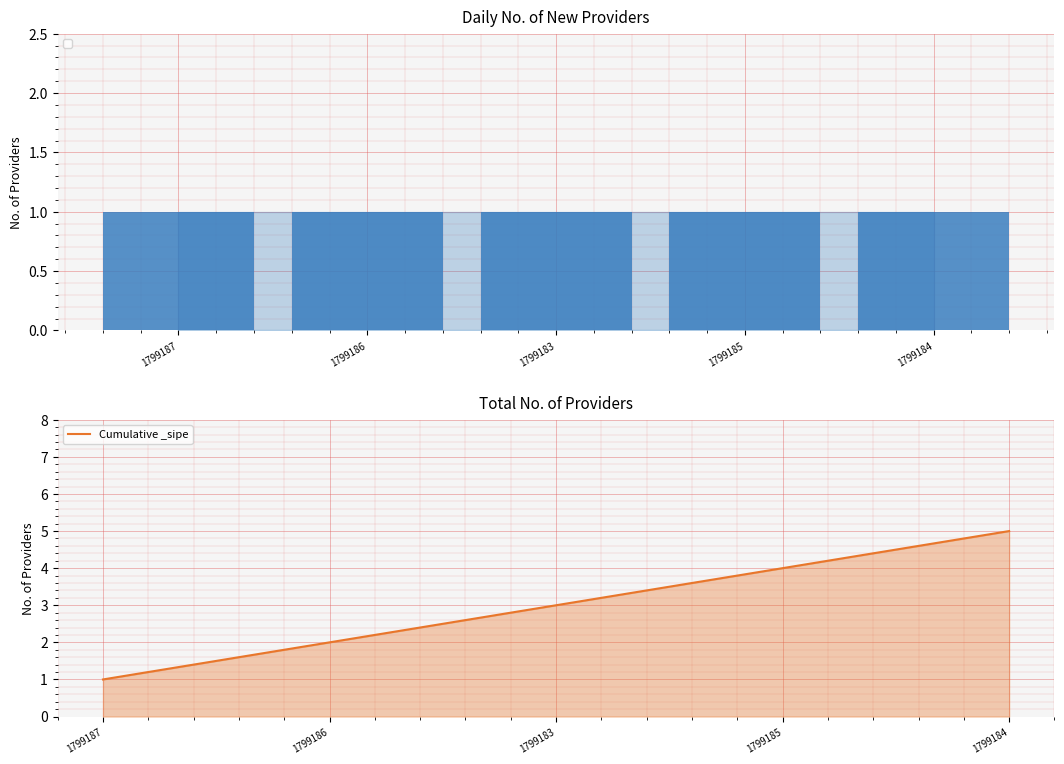

How many bars are there in total?

5